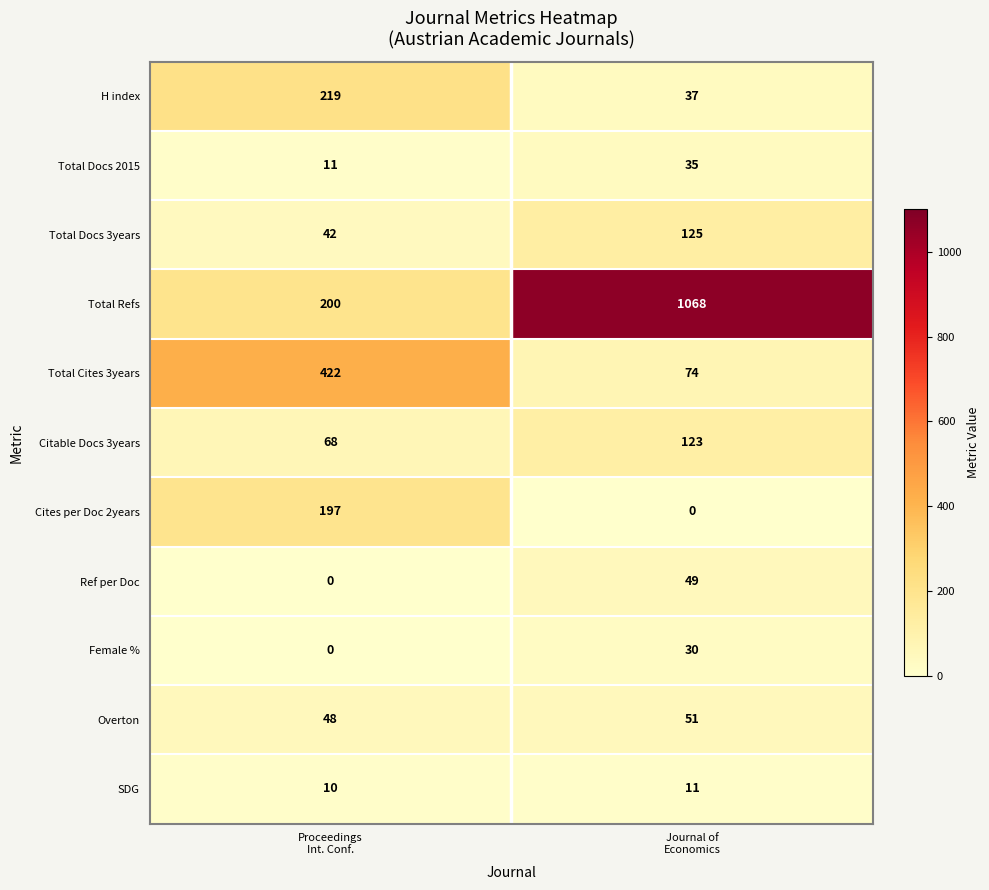

What is the lowest value of the Total Docs 2015 series?

11